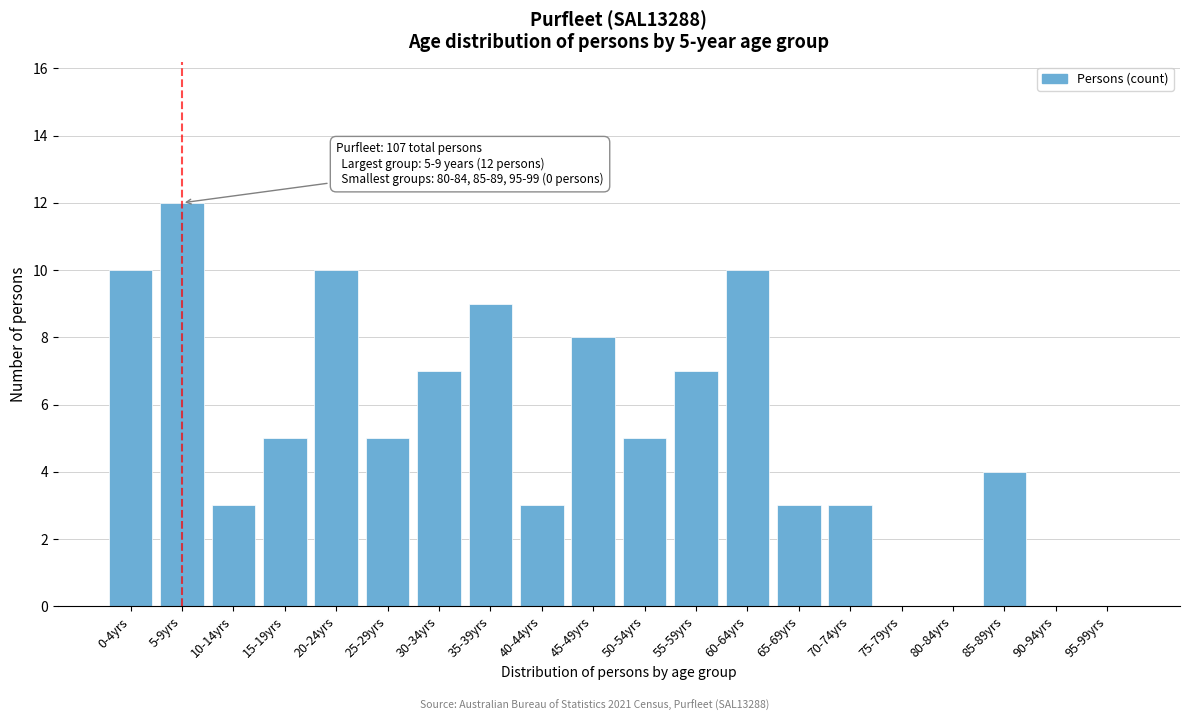

Reading left to right, what are all the values shown in this chart?

0-4yrs=10	5-9yrs=12	10-14yrs=3	15-19yrs=5	20-24yrs=10	25-29yrs=5	30-34yrs=7	35-39yrs=9	40-44yrs=3	45-49yrs=8	50-54yrs=5	55-59yrs=7	60-64yrs=10	65-69yrs=3	70-74yrs=3	75-79yrs=0	80-84yrs=0	85-89yrs=4	90-94yrs=0	95-99yrs=0